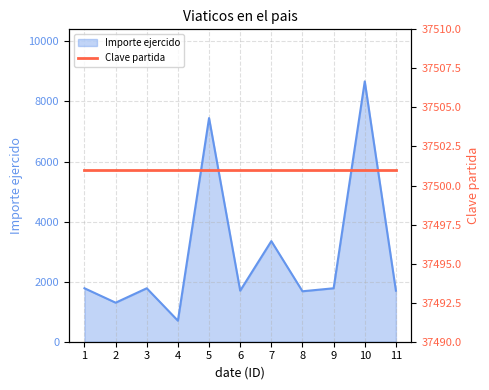

Where does the data first go above 1780?

5